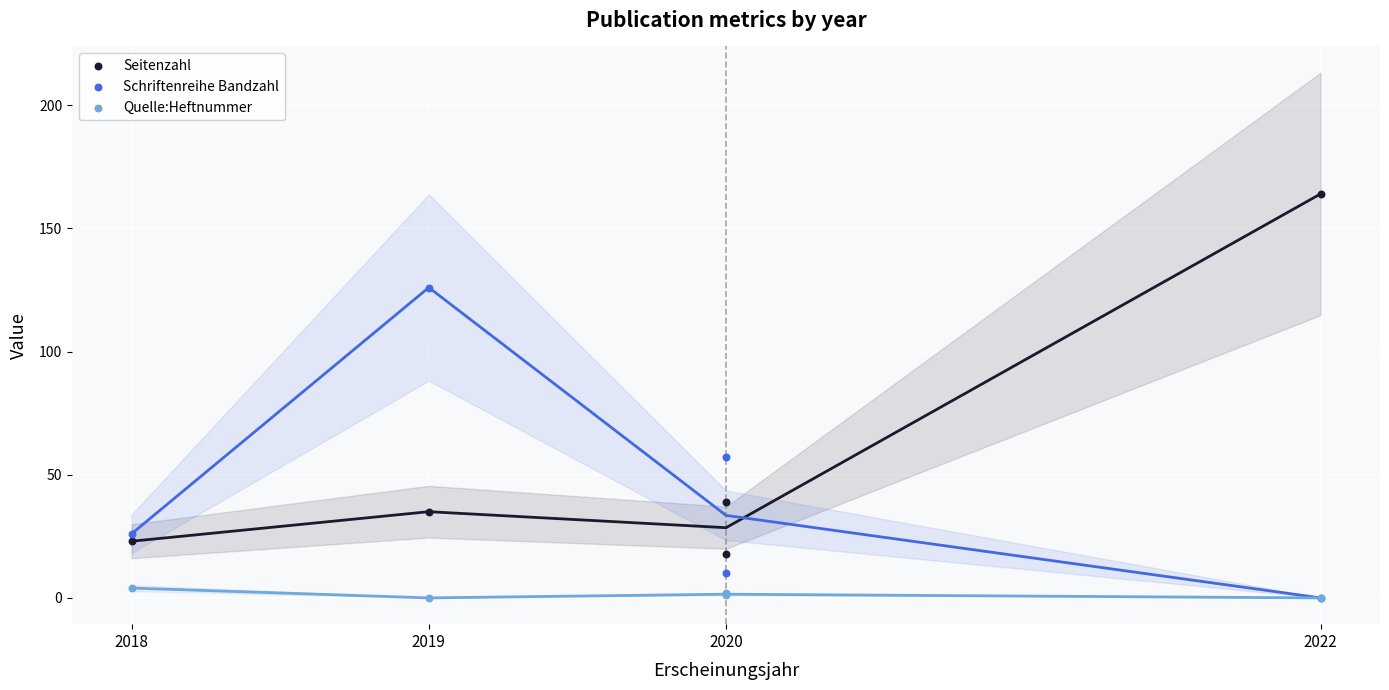

Across all series, what Y value is closest to 82?

57